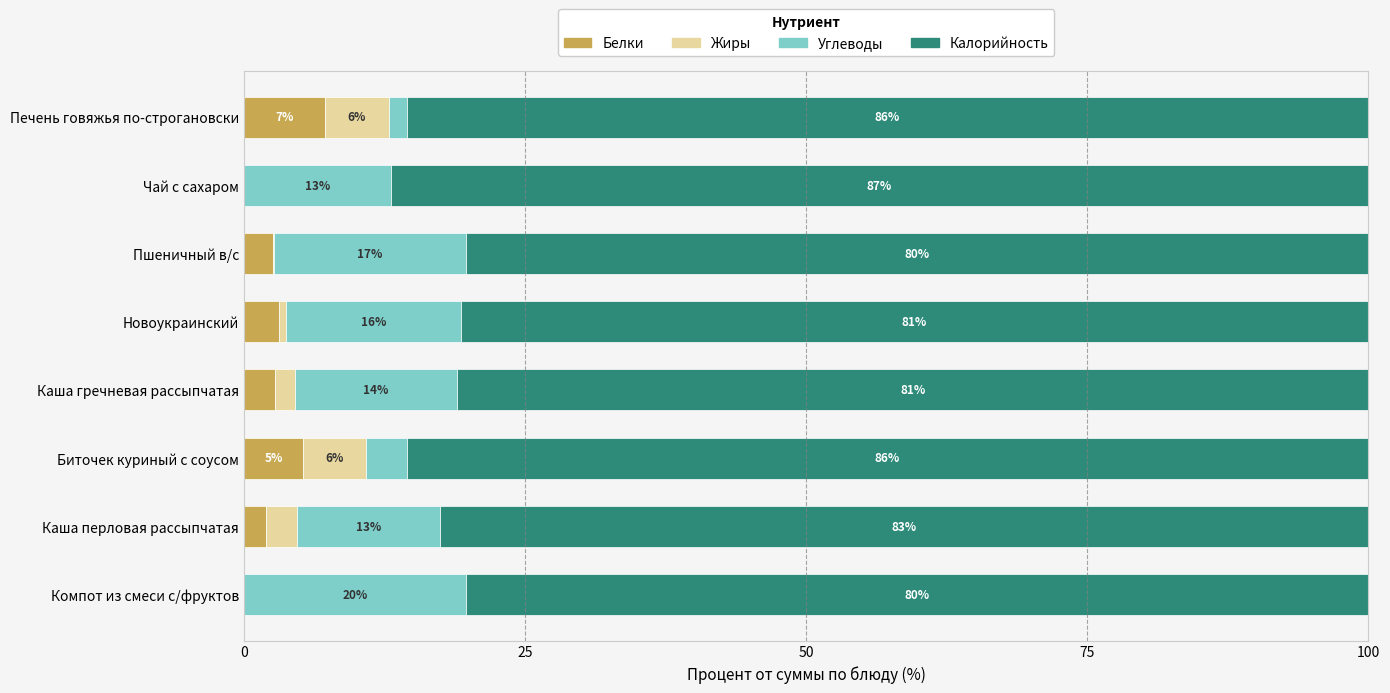

At which label does Белки reach its peak?

Печень говяжья по-строгановски